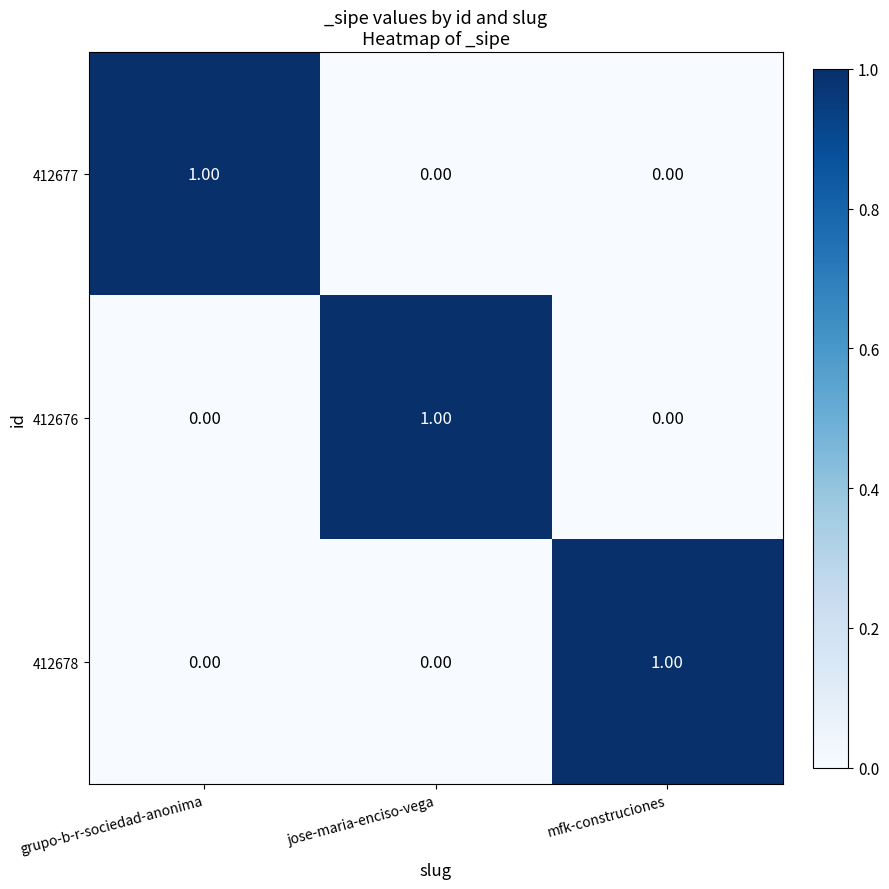

Is the value of 412678 at mfk-construciones greater than the value of 412677 at jose-maria-enciso-vega?

Yes